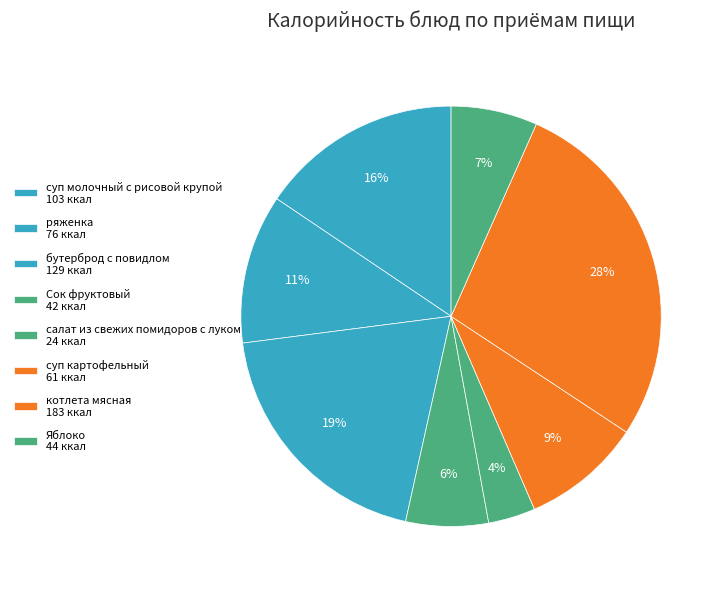

What is the total percentage of Сок фруктовый and суп молочный с рисовой крупой?

21.9%